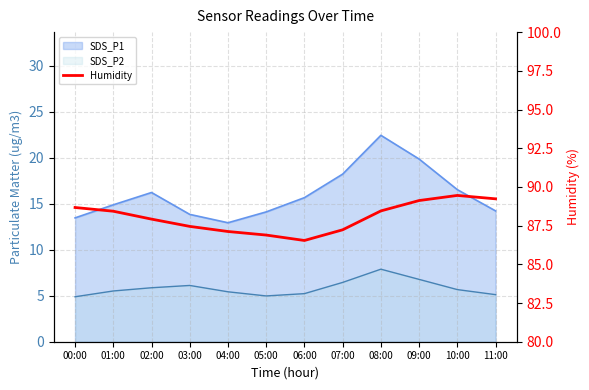

True or false: the data has more than 0 interior local peaks.

True